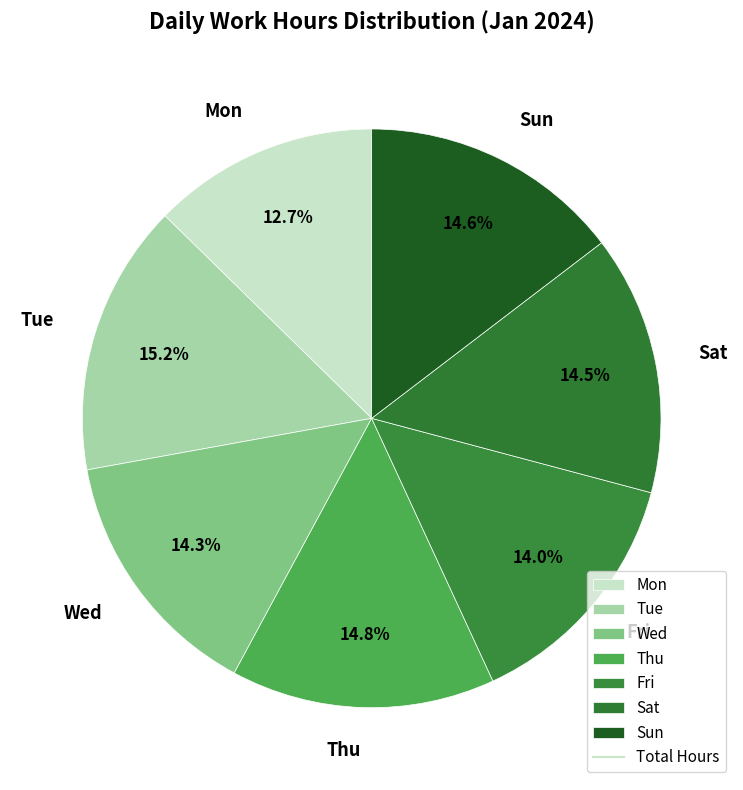

Is Mon the majority of the pie?

No